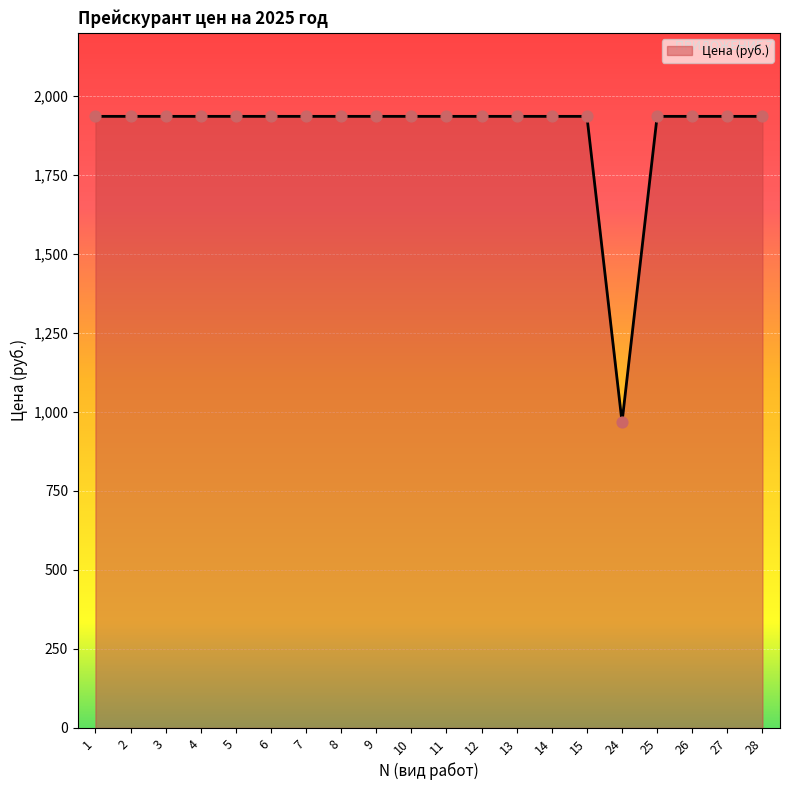

Approximately how many times larger is the value at 24 compared to 11?

0.5